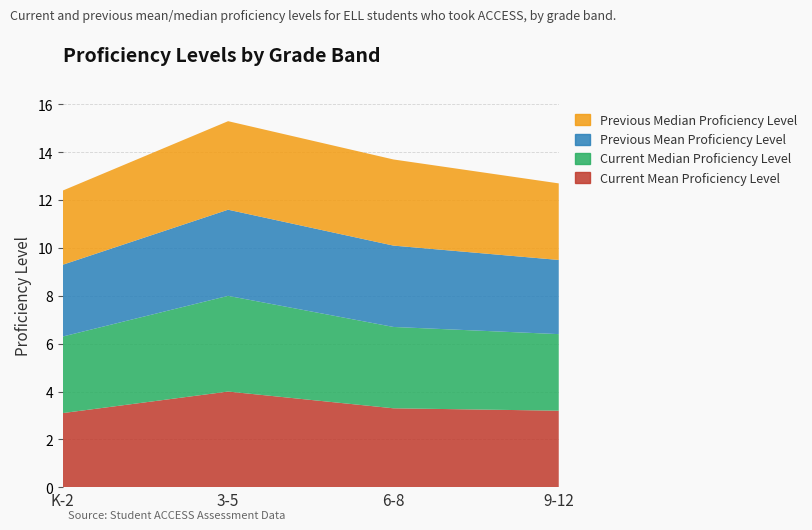

Reading left to right, extract all data points from this chart.

Current Mean Proficiency Level: K-2=3.1	3-5=4.0	6-8=3.3	9-12=3.2
Current Median Proficiency Level: K-2=3.2	3-5=4.0	6-8=3.4	9-12=3.2
Previous Mean Proficiency Level: K-2=3.0	3-5=3.6	6-8=3.4	9-12=3.1
Previous Median Proficiency Level: K-2=3.1	3-5=3.7	6-8=3.6	9-12=3.2